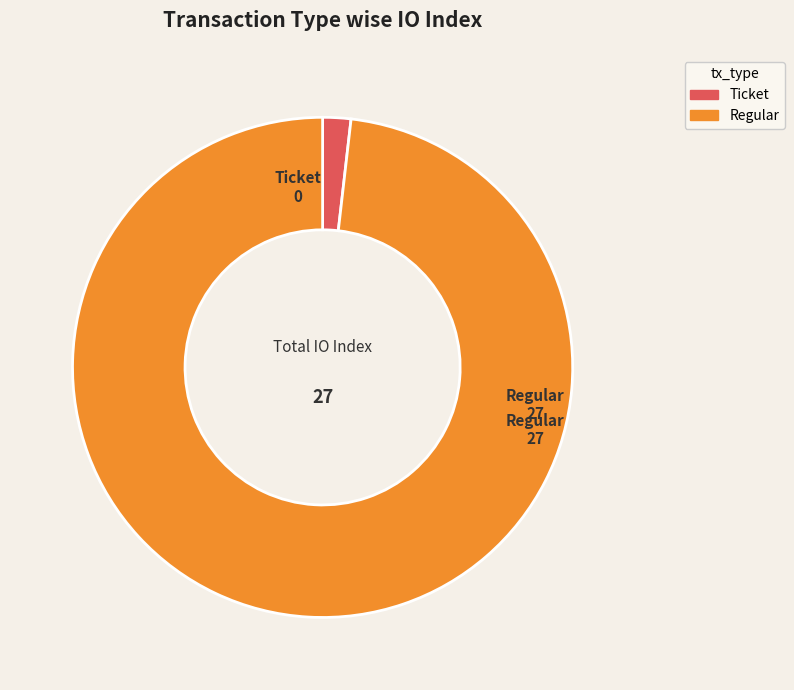

Is it true that Ticket is 2% of the pie?

True